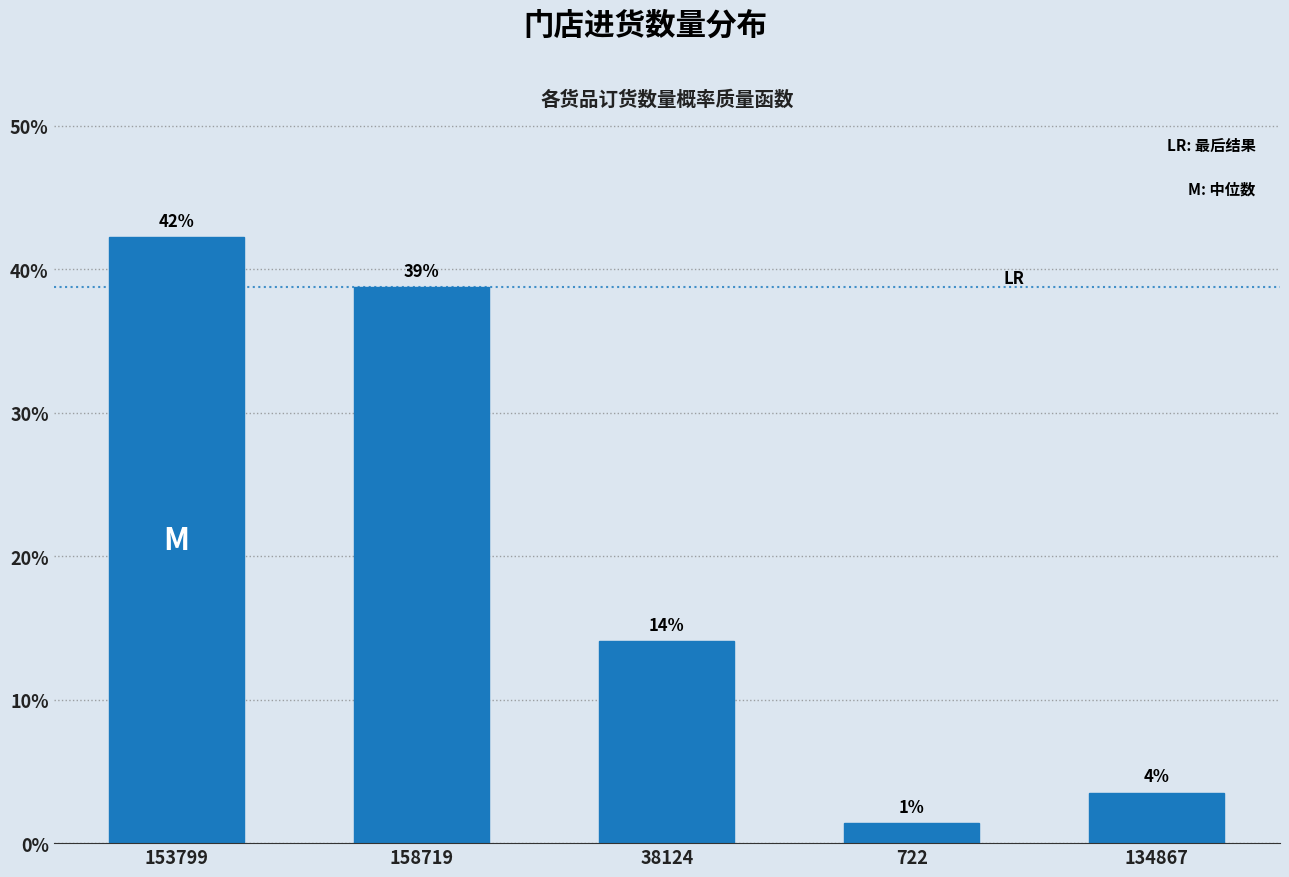

How many bars are there in total?

5